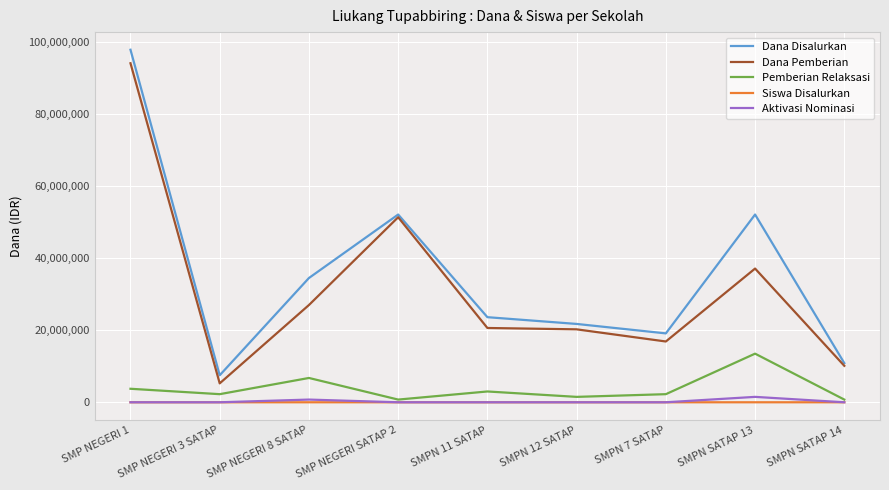

What is the maximum value shown in the chart?

97875000